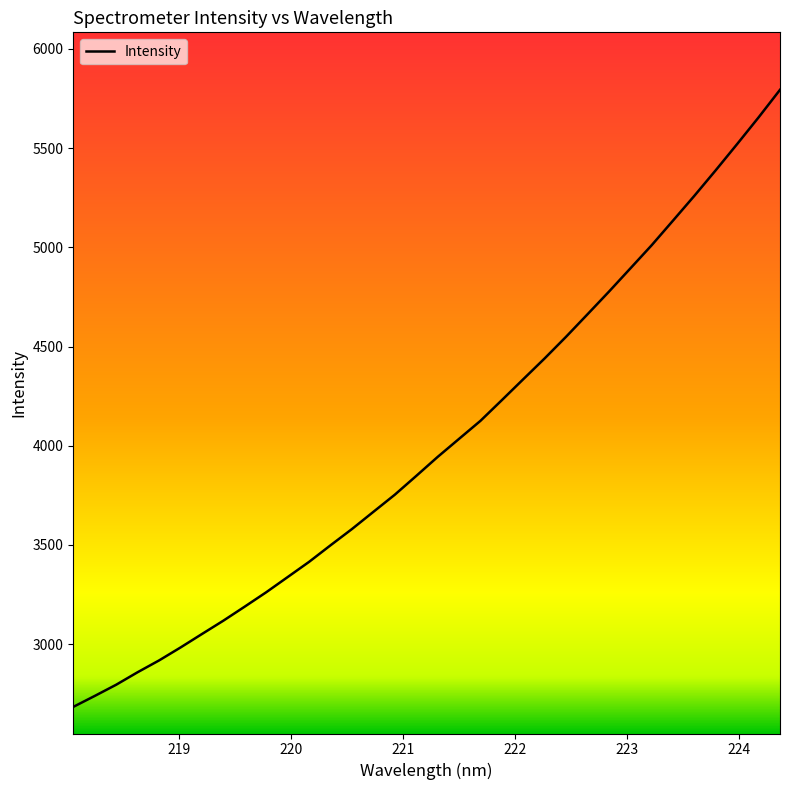

What is the smallest value displayed?

2683.4